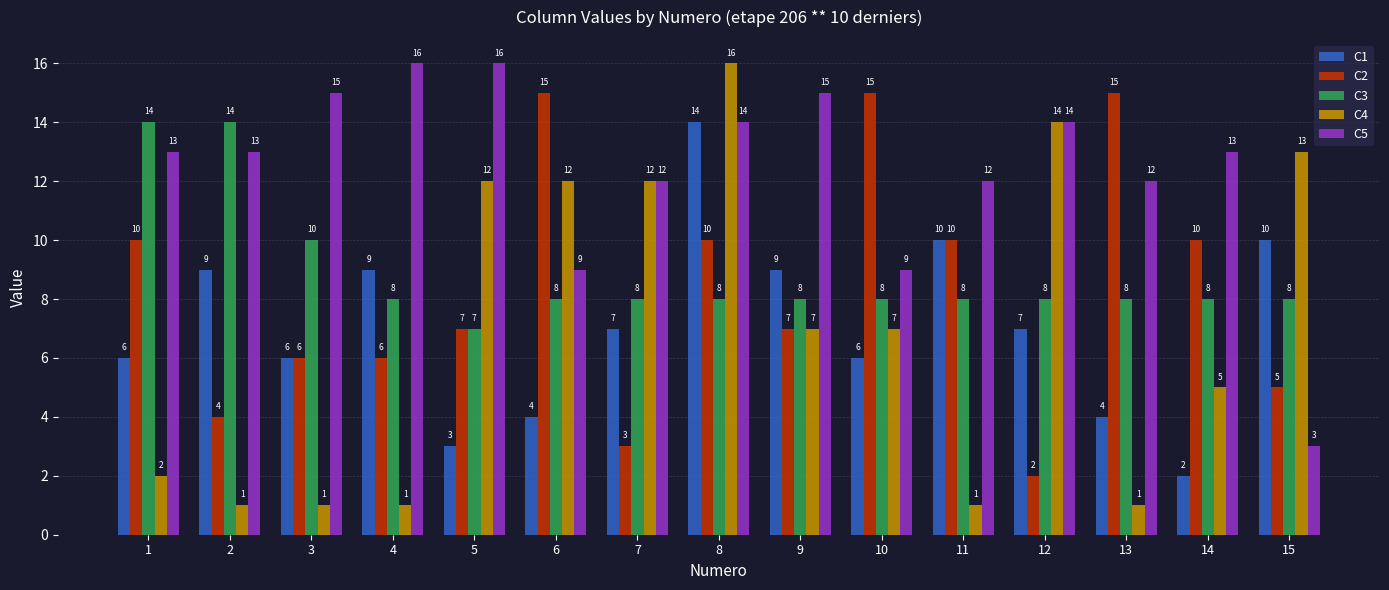

At 13, list the series in order from largest to smallest.

C2, C5, C3, C1, C4